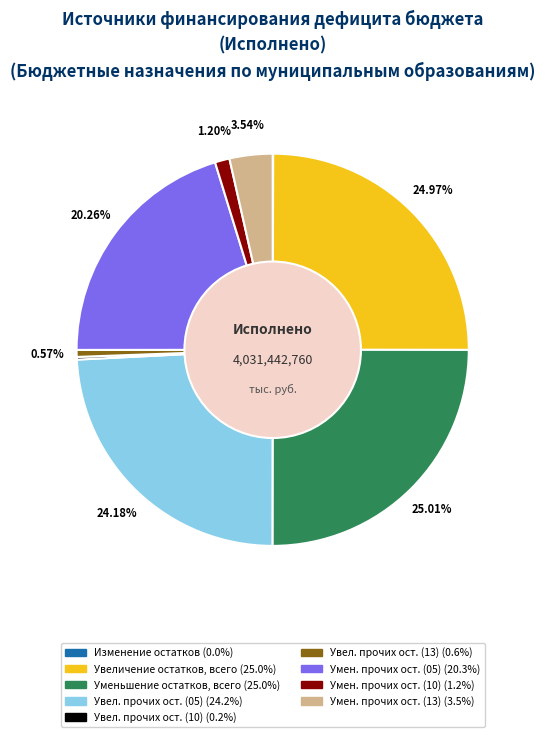

Does any single category account for the majority?

No